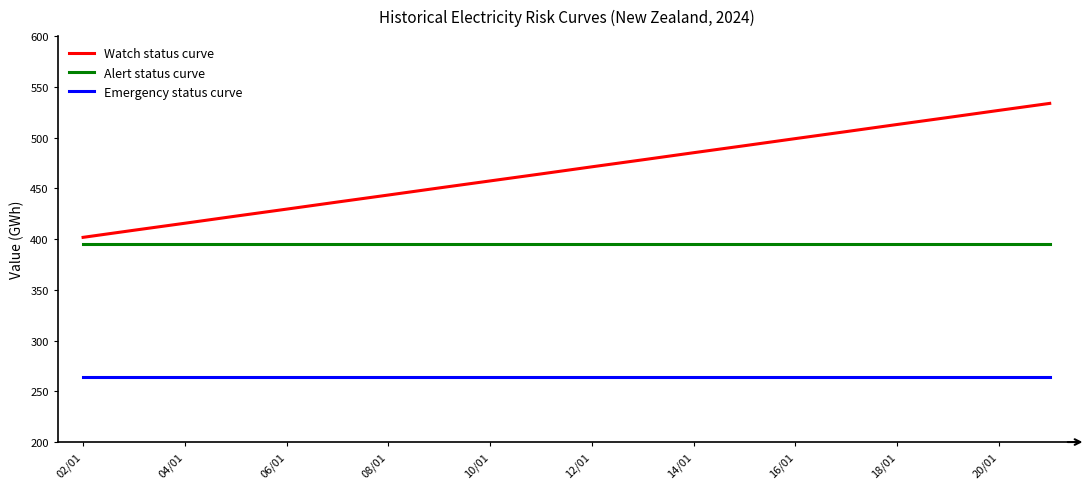

List the series in order of their overall mean, lowest first.

Emergency status curve, Alert status curve, Watch status curve